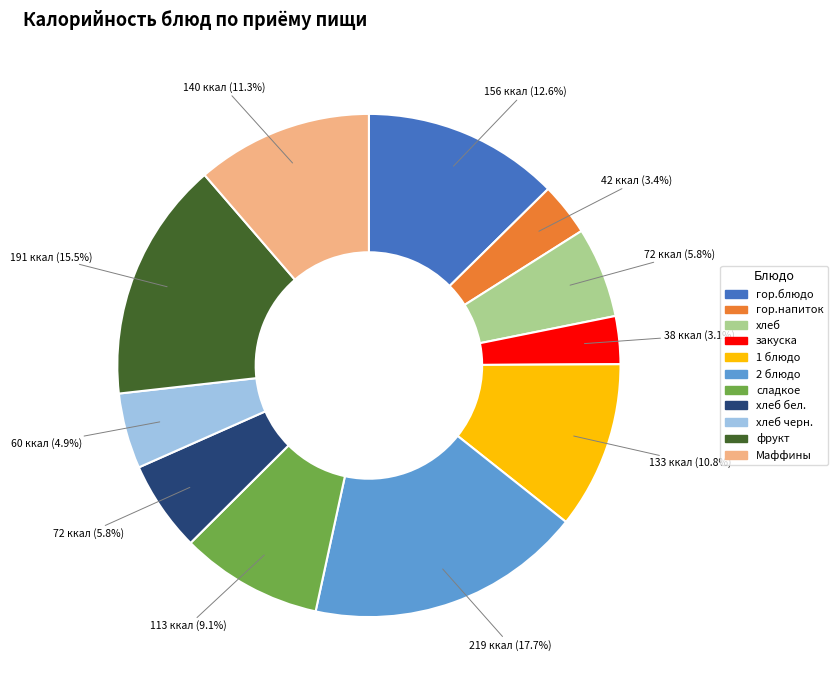

Is there any slice that represents more than half of the pie?

No